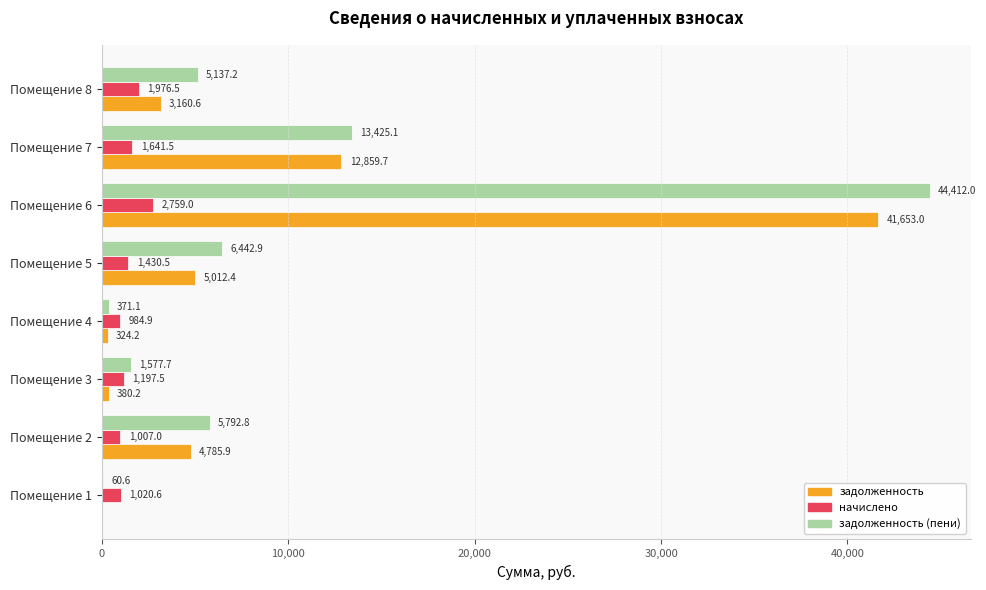

The начислено series shows 1430.5 at Помещение 5. True or false?

True